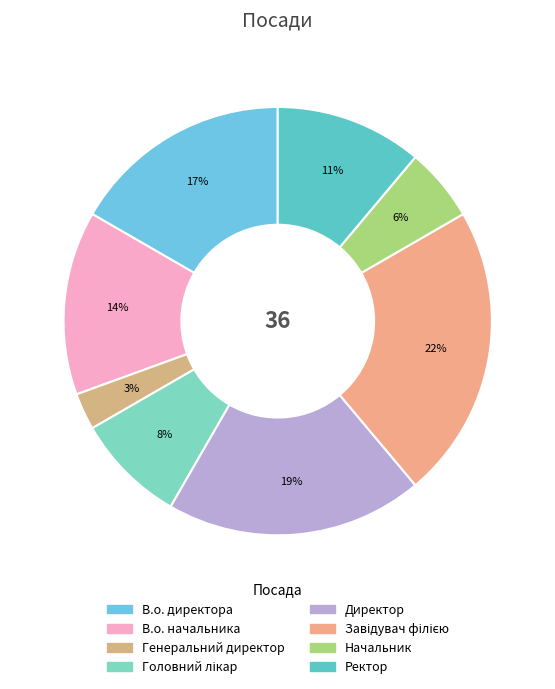

To the nearest percent, what is the average slice percentage?

12%